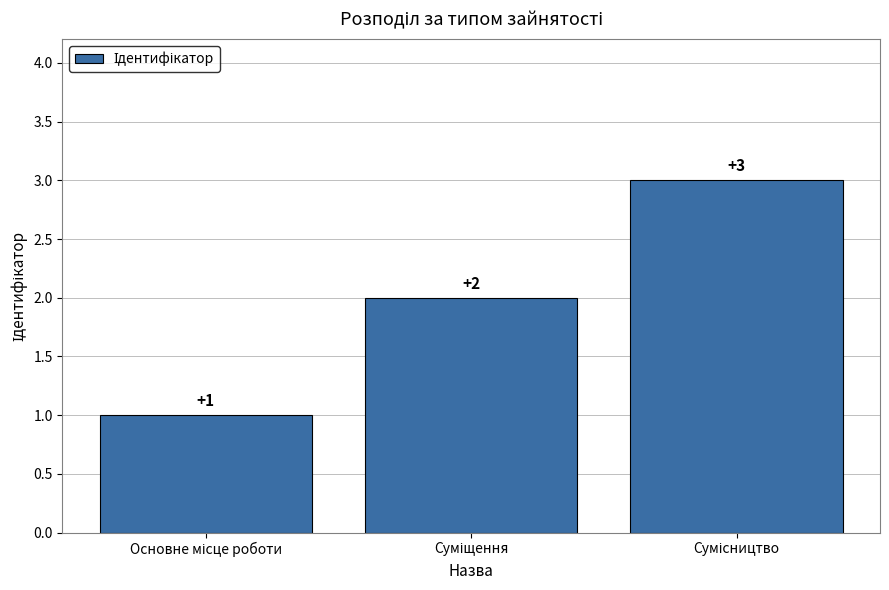

Count the values in the range 1 to 3.

3